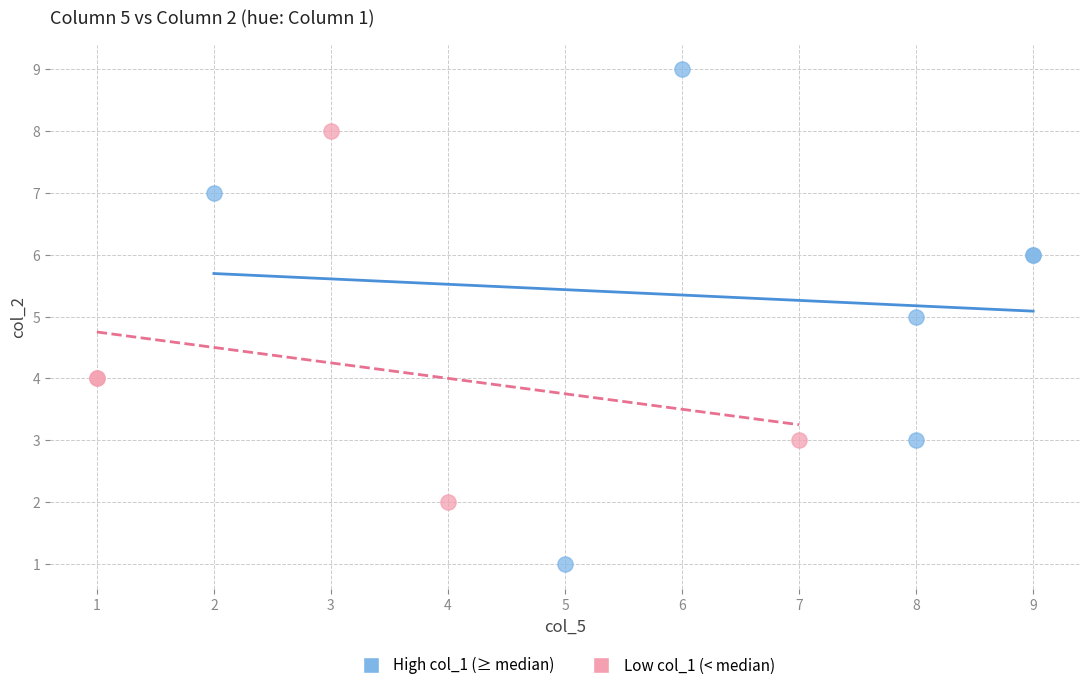

Which series contains the lowest Y value?

High col_1 (≥ median)